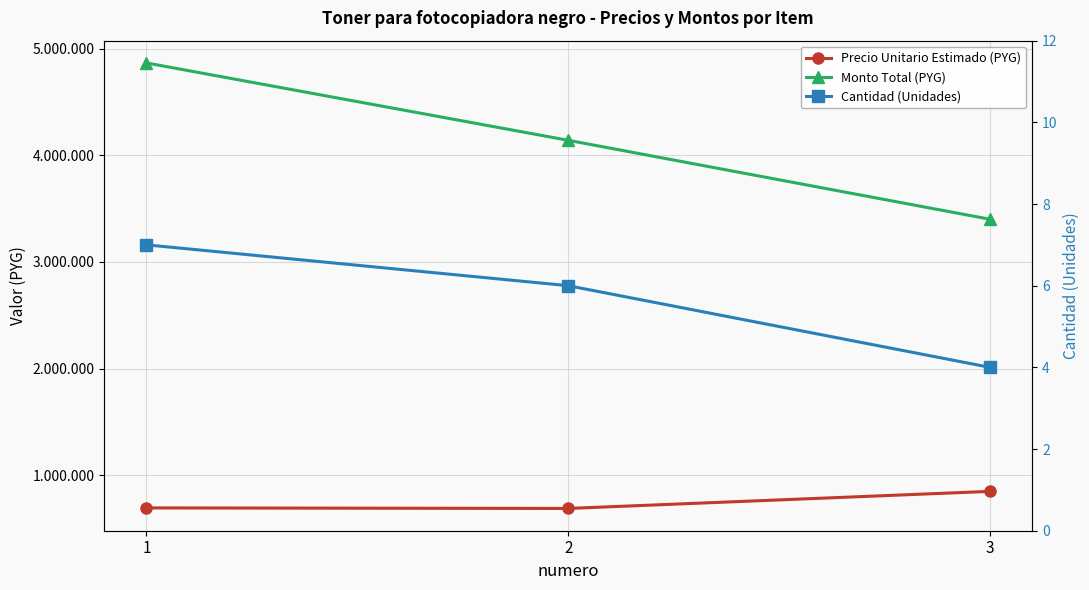

What is the difference between the Monto Total (PYG) values at 2 and 3?

740000